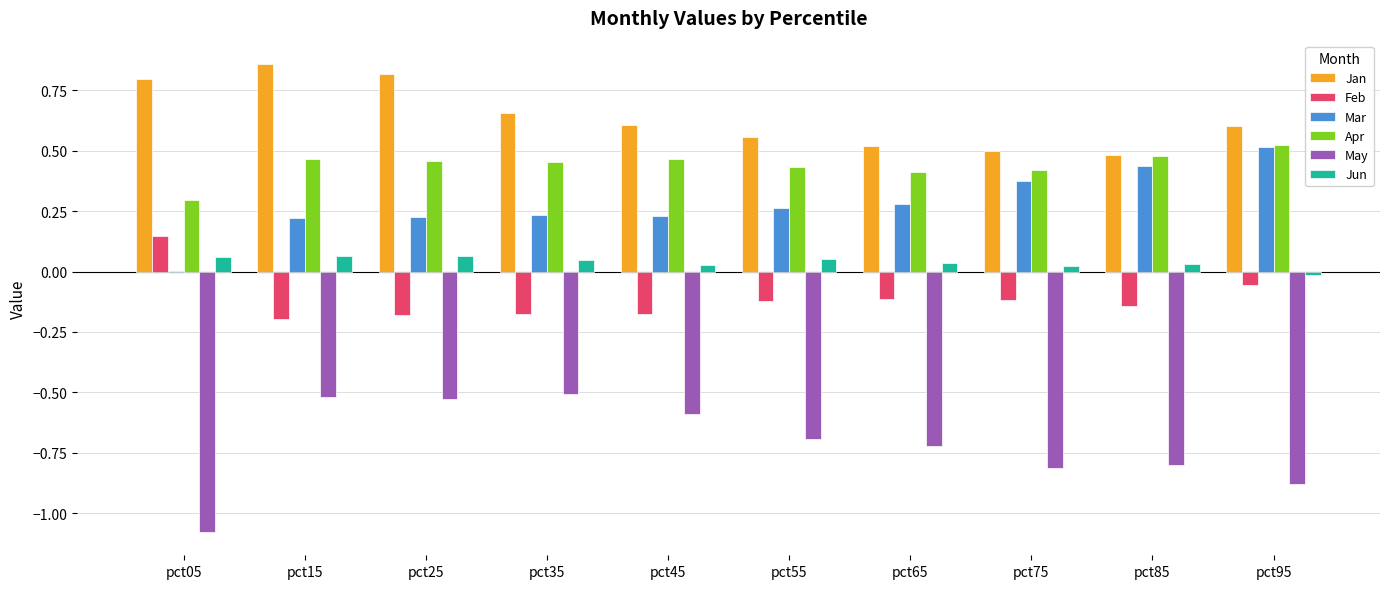

Which category has the highest value in the Apr series?

pct95